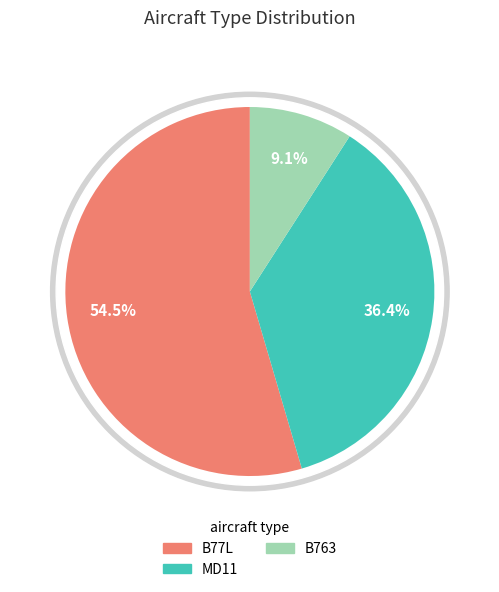

The B763 slice represents 3% of the pie. True or false?

False